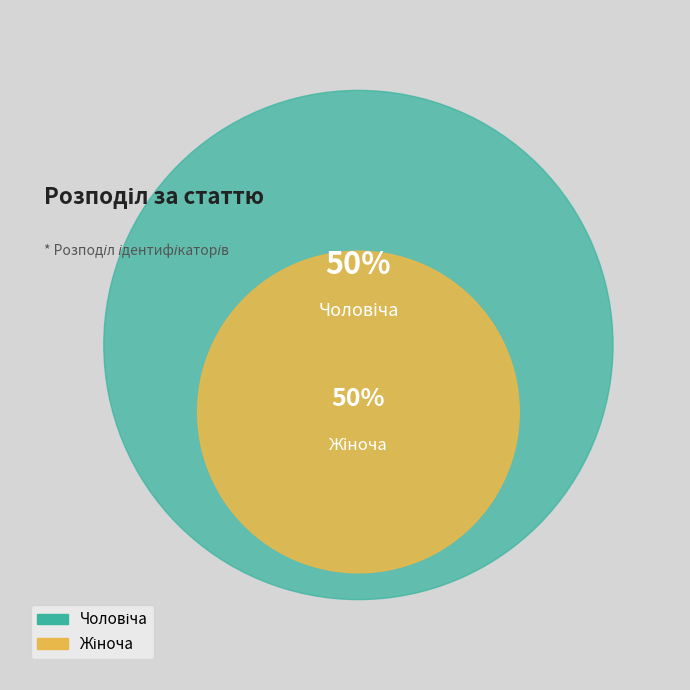

Is it true that Чоловіча is 44% of the pie?

False